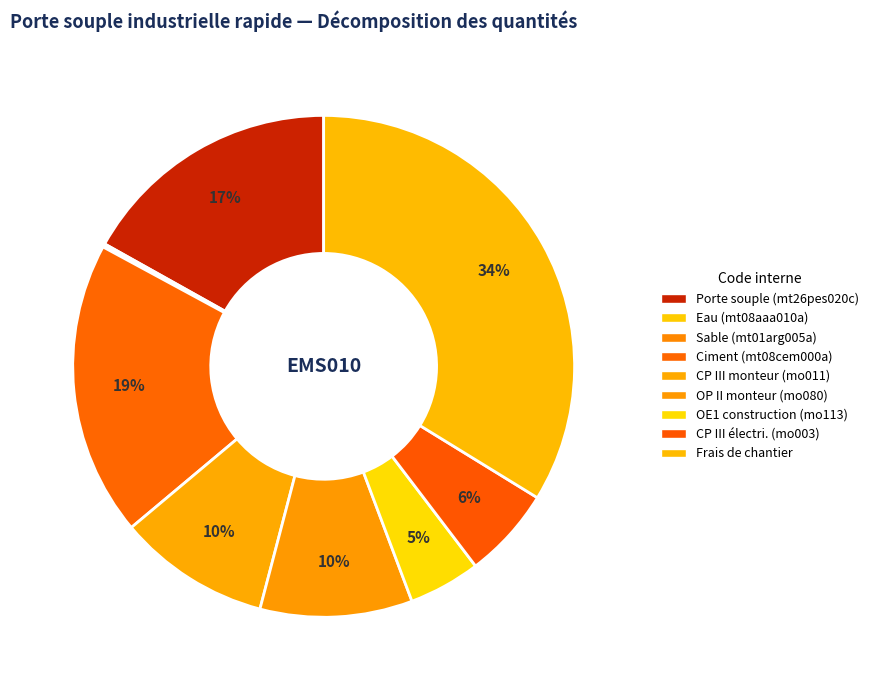

To the nearest percent, what is the average slice percentage?

11%